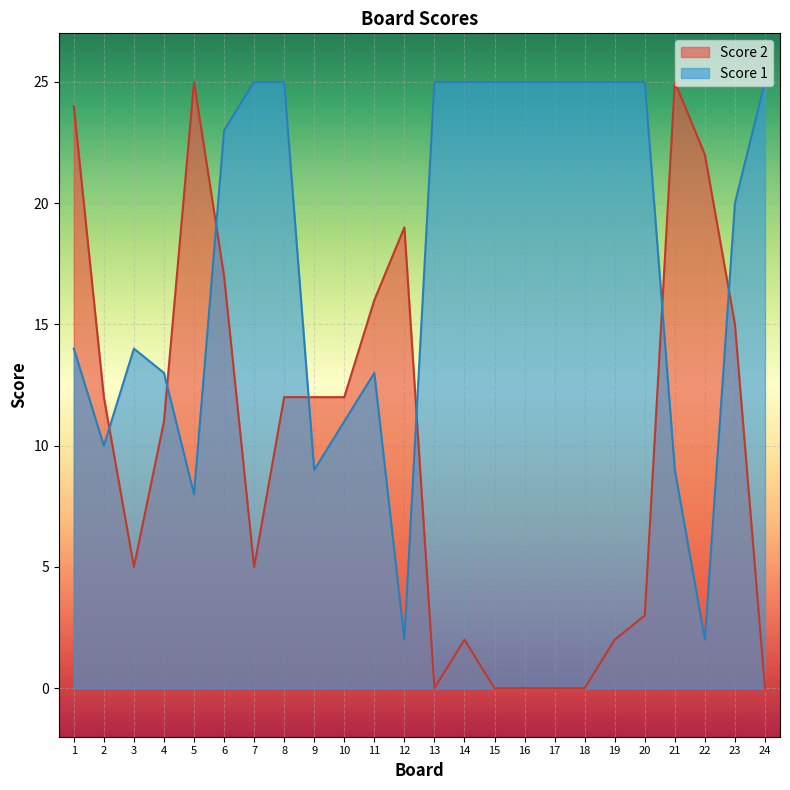

True or false: Score 1 has a value of 4 at 4.

False